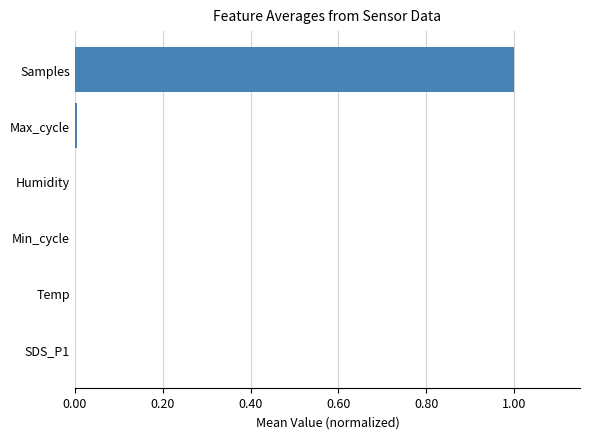

What is the sum of all values?

1.0